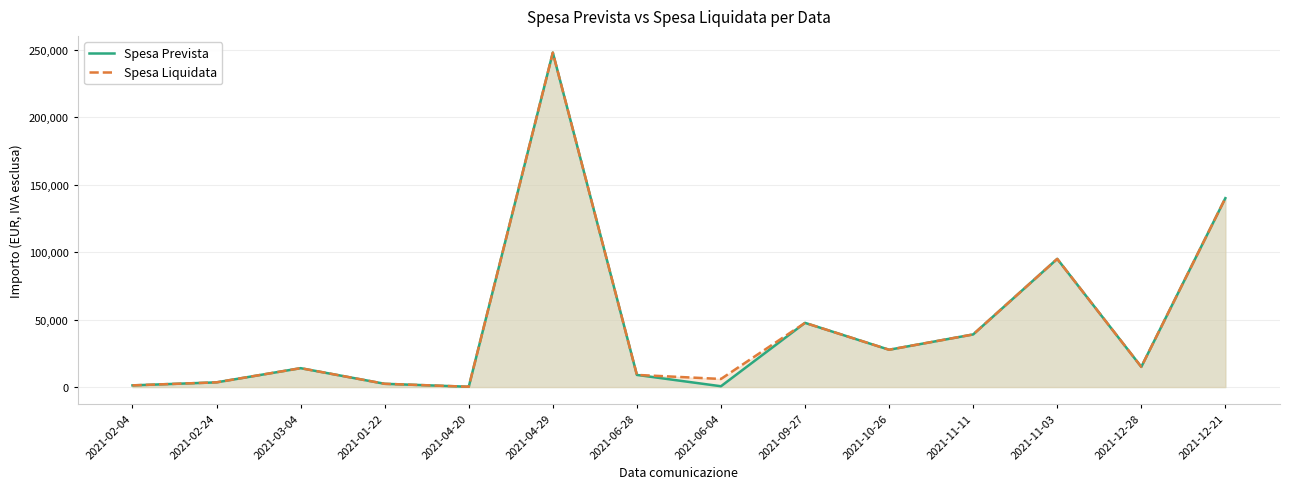

The value of Spesa Liquidata at 2021-09-27 is 47580.0. True or false?

True